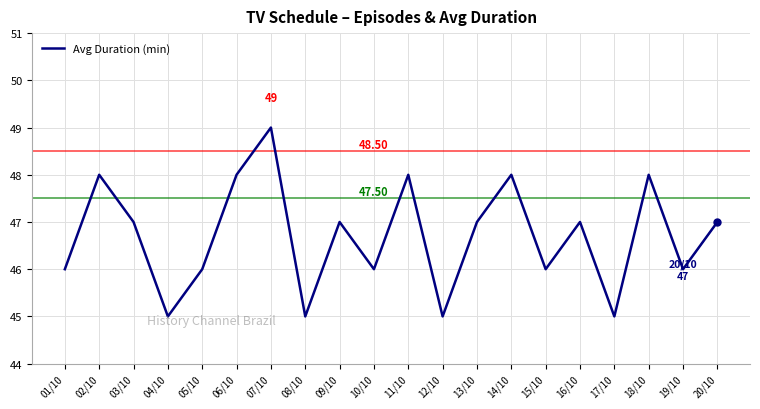

What is the difference between the second highest and second lowest values?

3